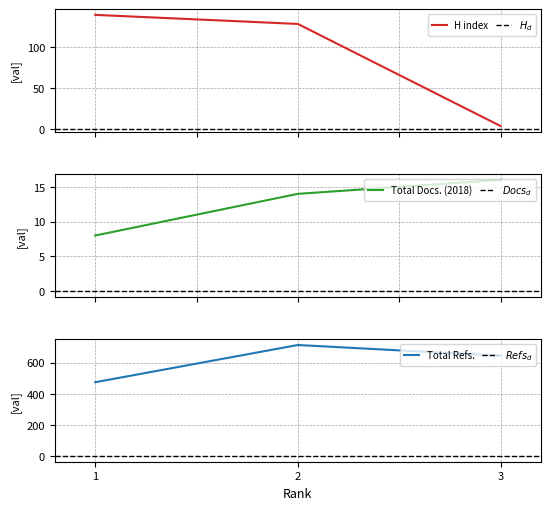

Which has a higher value, 2 or 1?

1